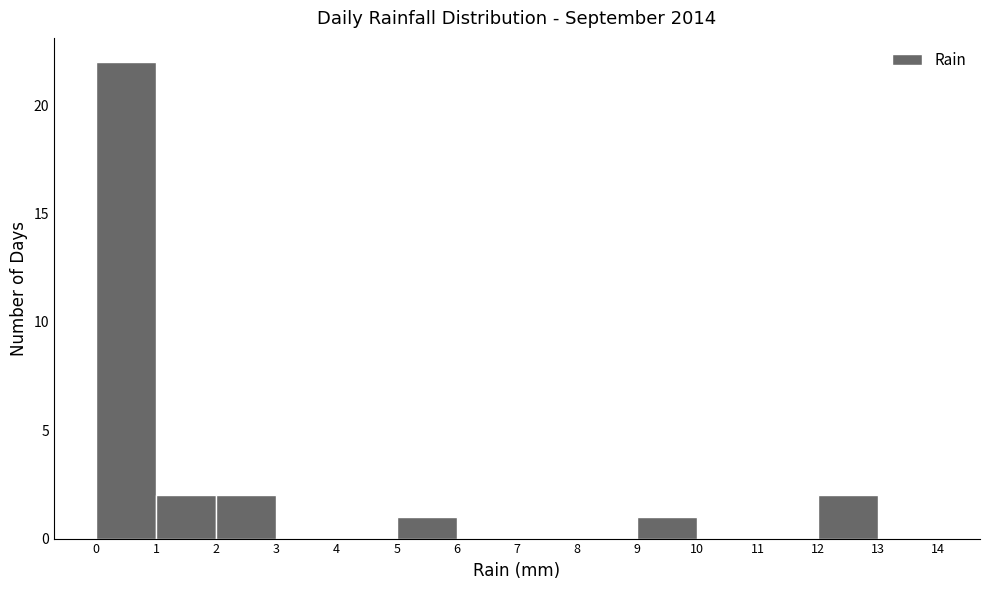

Reading left to right, transcribe this chart: for each bar, give the range it covers on the x-axis and its height. The values are not printed on the chart, so give them approximately, as read against the axis.

0 to 1: 22
1 to 2: 2
2 to 3: 2
3 to 4: 0
4 to 5: 0
5 to 6: 1
6 to 7: 0
7 to 8: 0
8 to 9: 0
9 to 10: 1
10 to 11: 0
11 to 12: 0
12 to 13: 2
13 to 14: 0